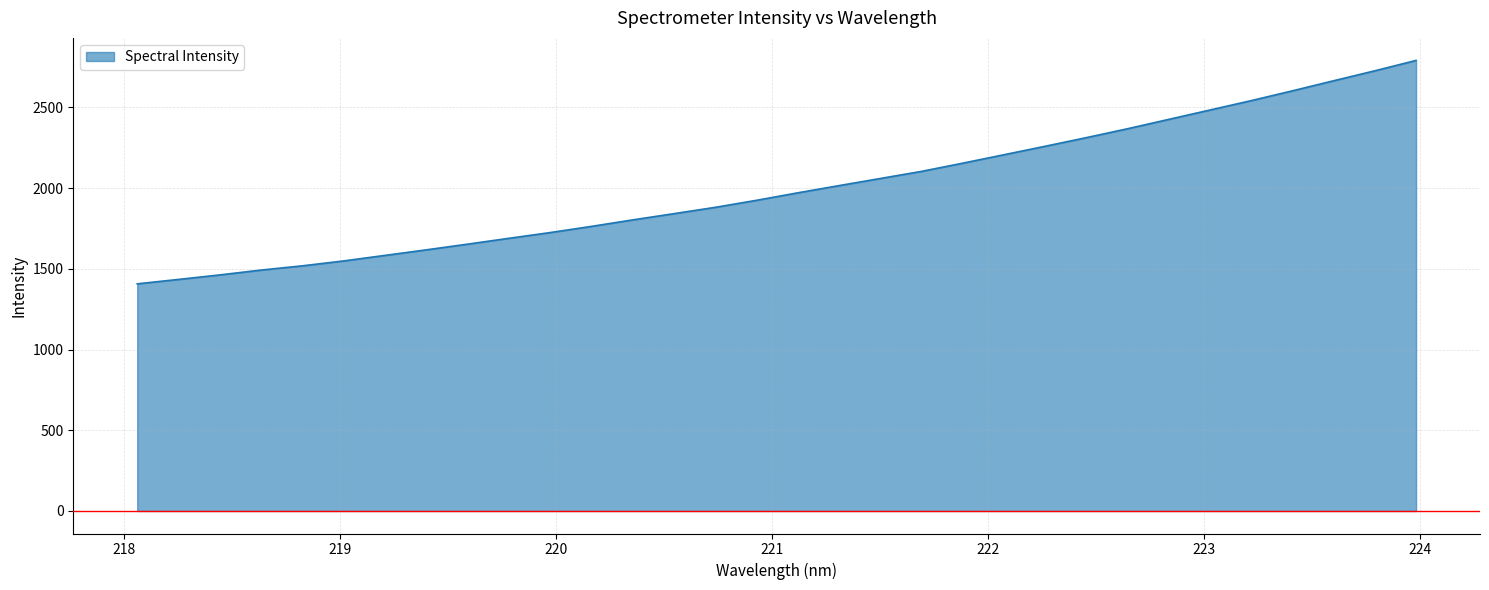

What is the difference between the maximum and second lowest values?

1356.8